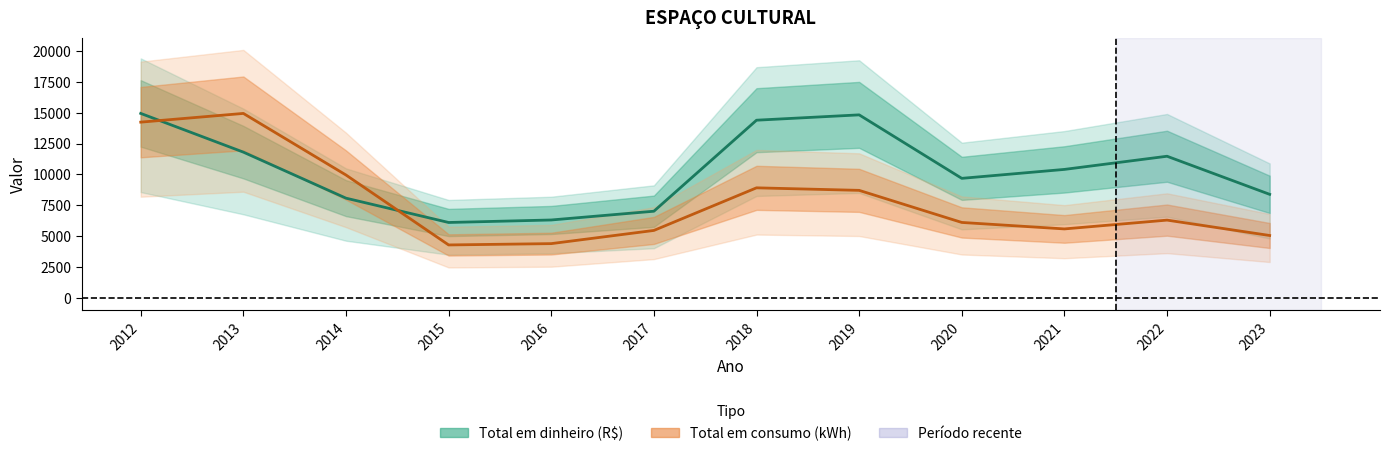

The value of Total em dinheiro (R$) at 2018 is 14389.7. True or false?

True